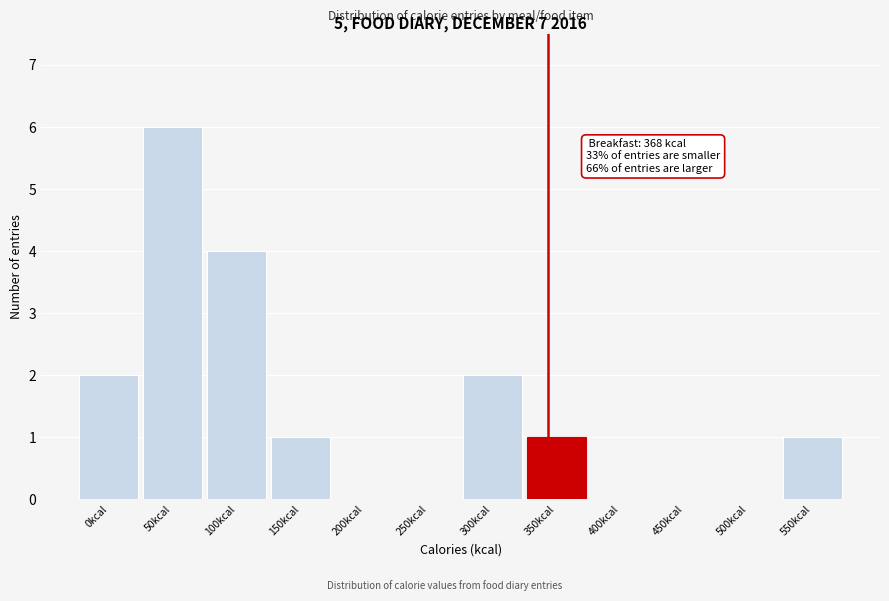

Reading right to left, extract all data points from this chart.

550kcal=1	500kcal=0	450kcal=0	400kcal=0	350kcal=1	300kcal=2	250kcal=0	200kcal=0	150kcal=1	100kcal=4	50kcal=6	0kcal=2